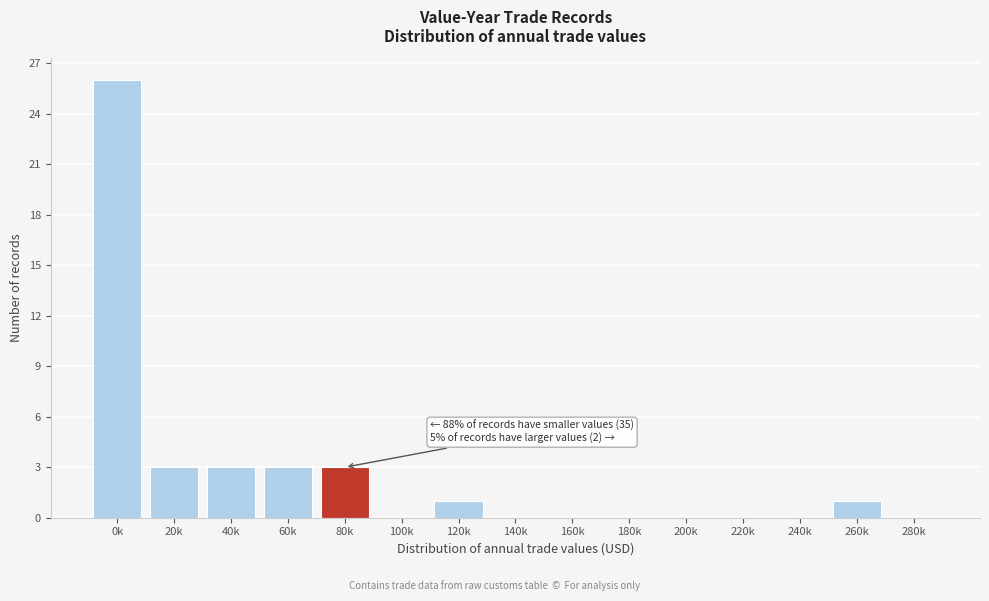

Reading right to left, list all the values displayed in this chart.

280k=0	260k=1	240k=0	220k=0	200k=0	180k=0	160k=0	140k=0	120k=1	100k=0	80k=3	60k=3	40k=3	20k=3	0k=26